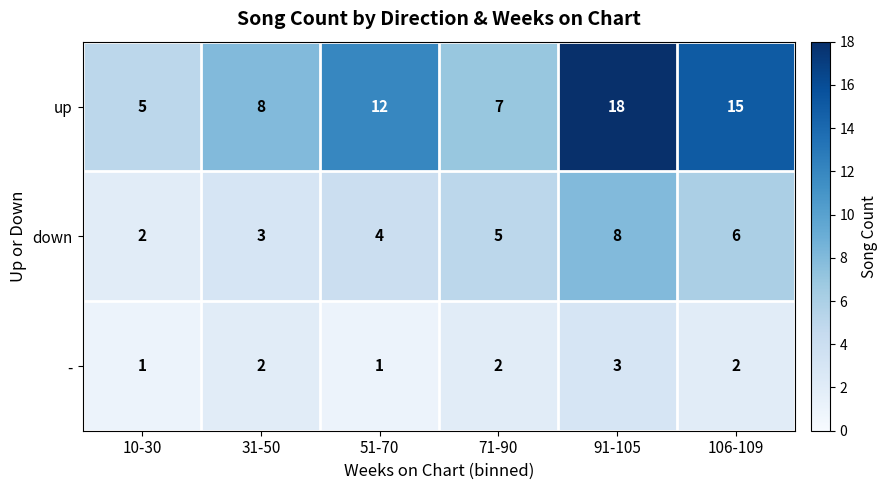

Count the down values in the range 3 to 6.

4